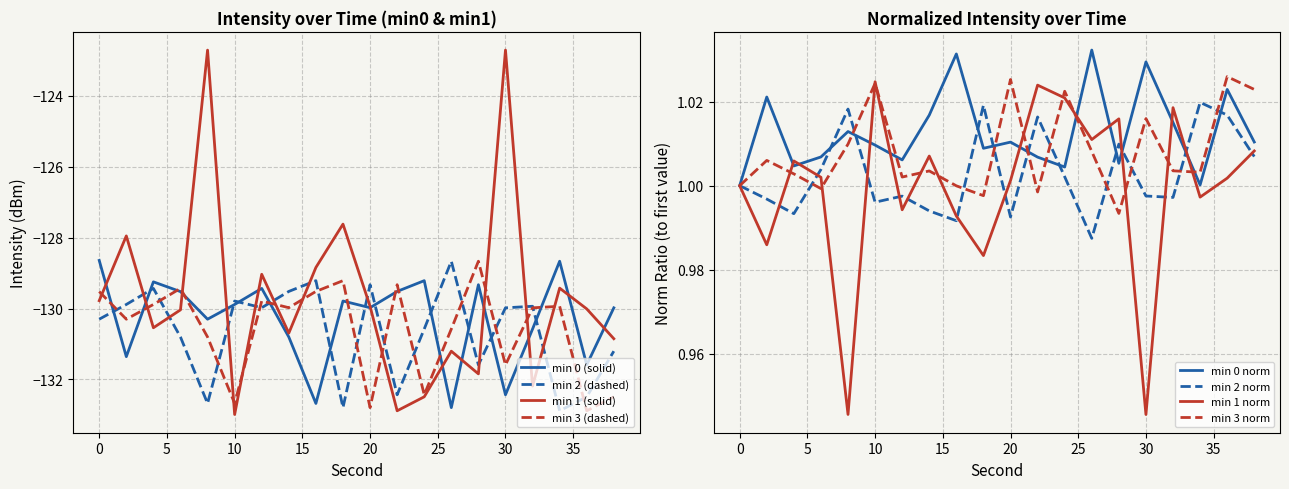

How many series are shown in this chart?

4